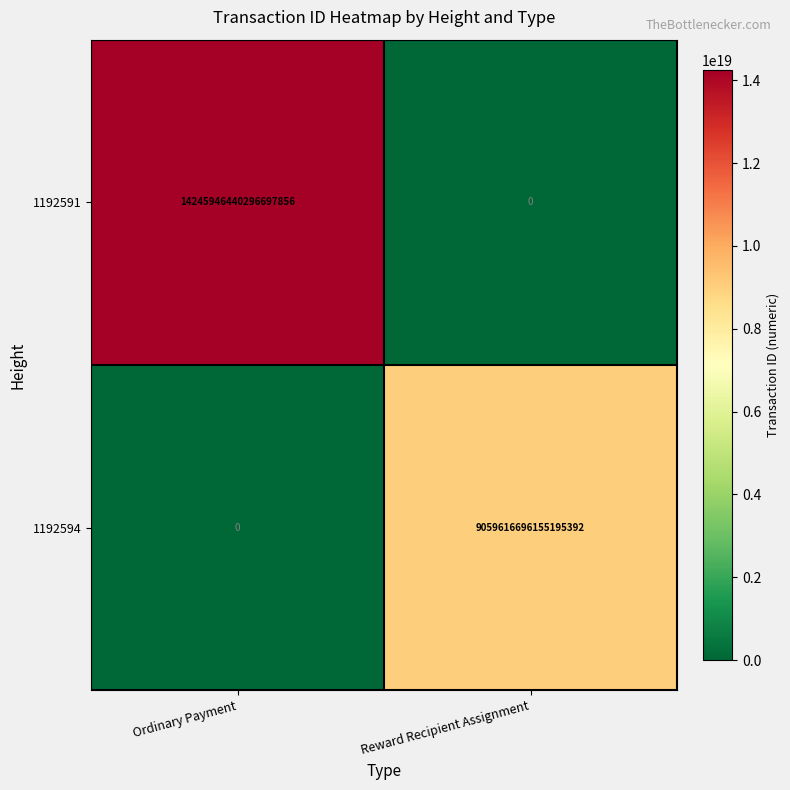

The value of 1192591 at Reward Recipient Assignment is 0. True or false?

True